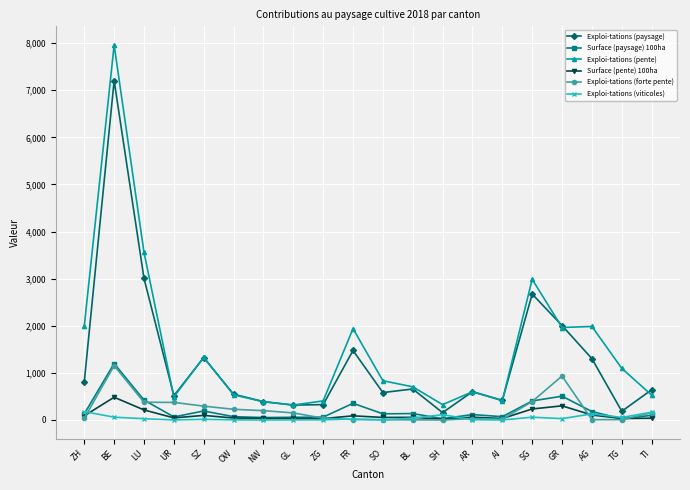

Does the chart have visible grid lines?

Yes